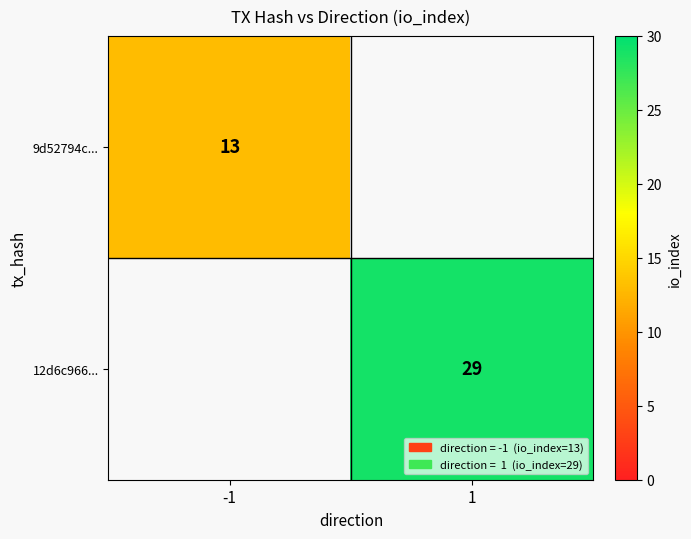

At how many categories does at least one series exceed 28?

1